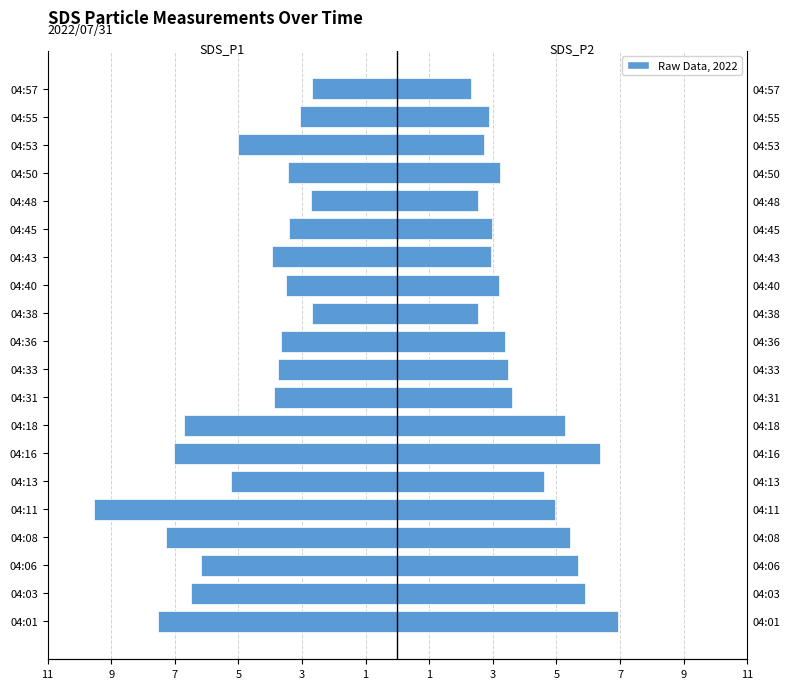

What is the difference between the highest and lowest values at 3?

14.5